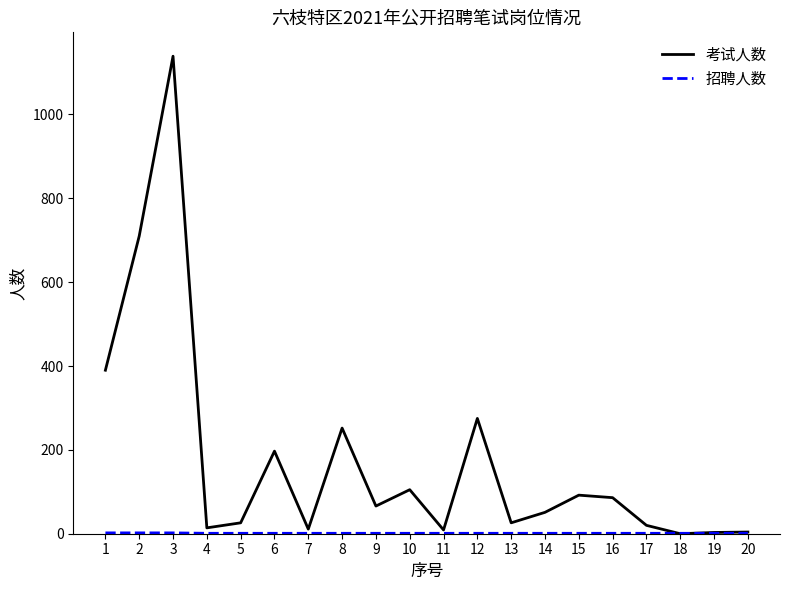

Which series has the largest range (max minus min)?

考试人数